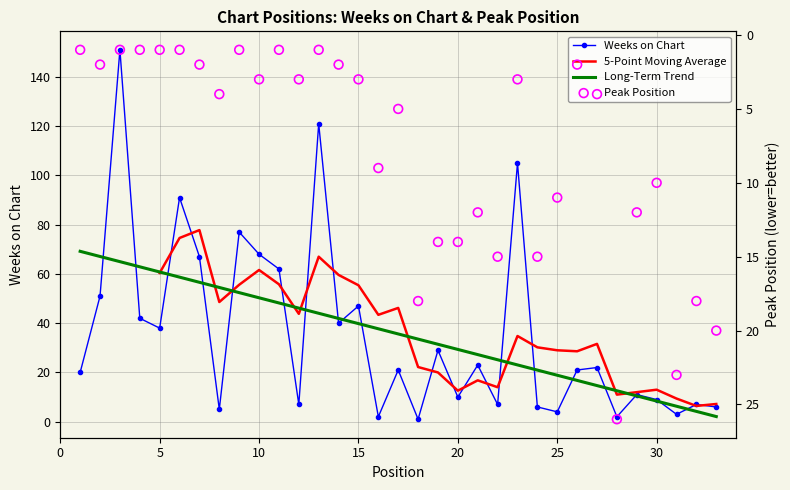

Is the value of Peak Position at 10 greater than the value of Weeks on Chart at 1?

No